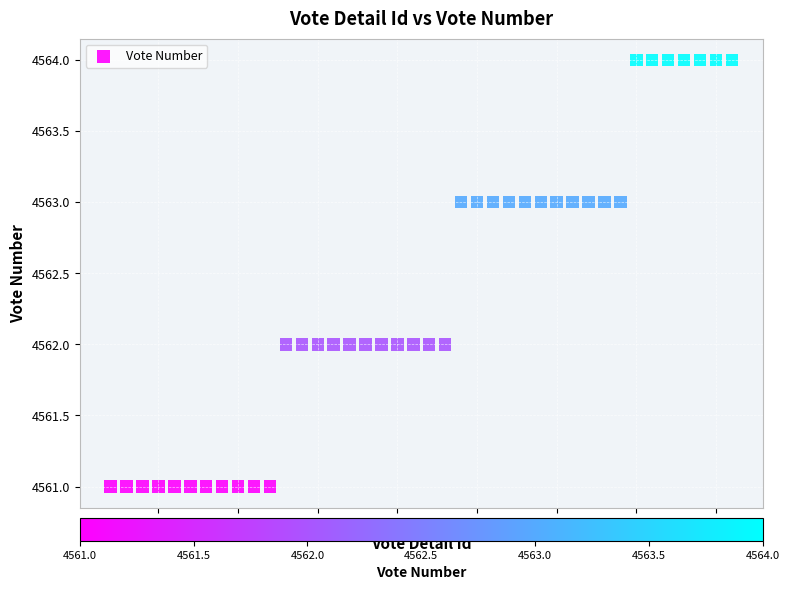

What is the range of X values (max minus min)?

39